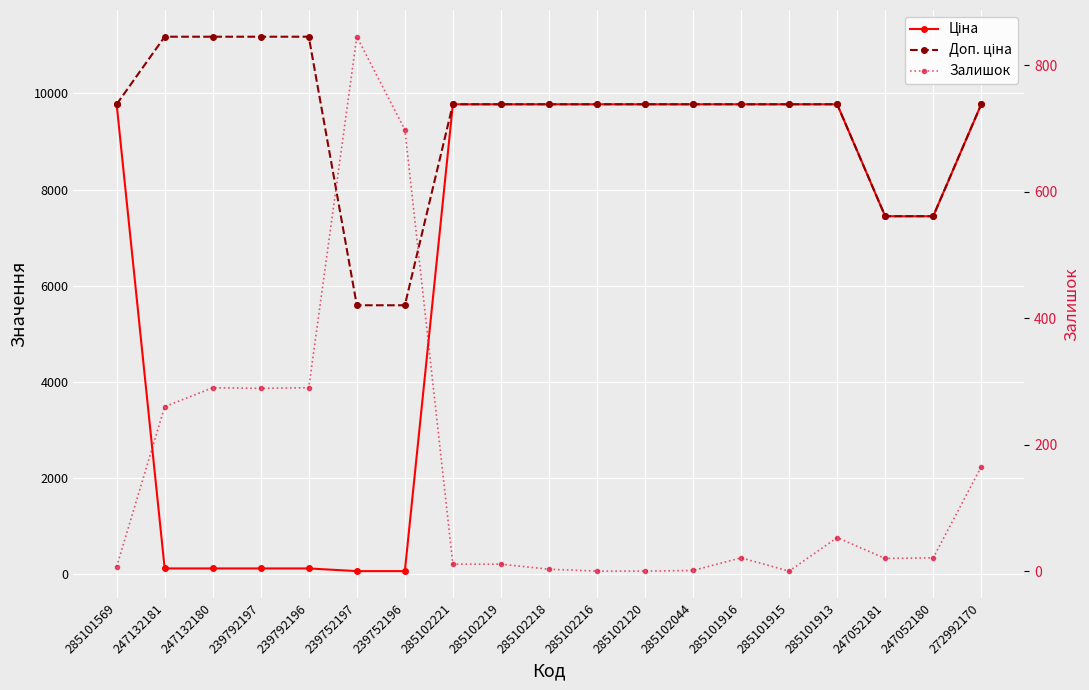

How many values in the Залишок series exceed 21?

8